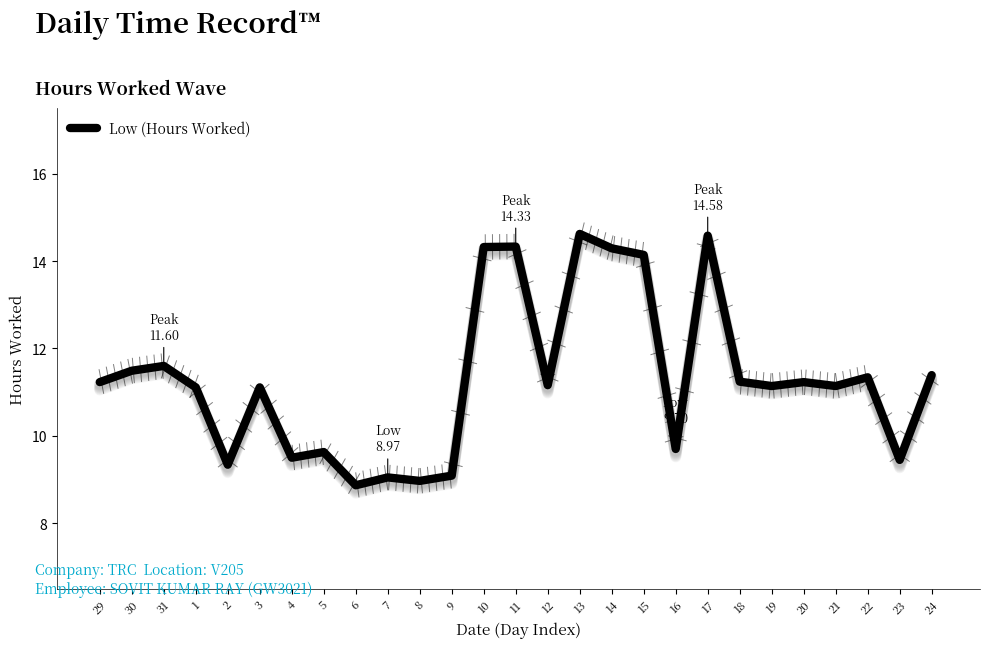

What is the difference between the maximum and minimum values?

5.8